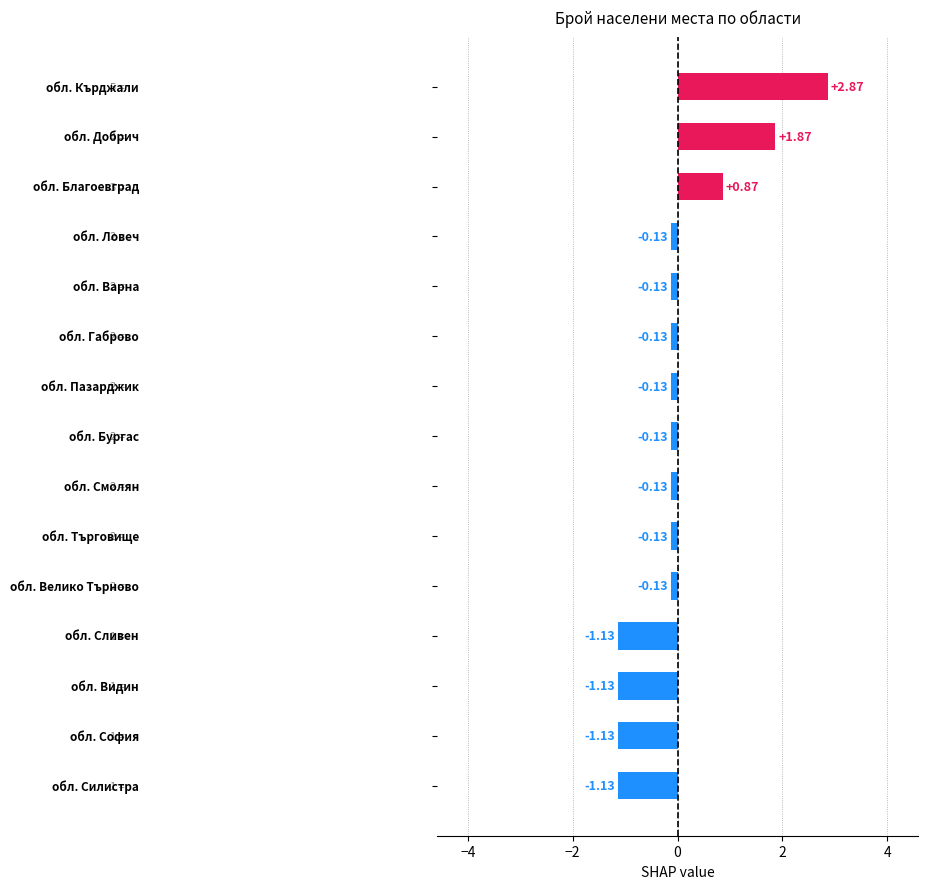

How many categories are shown in the chart?

15